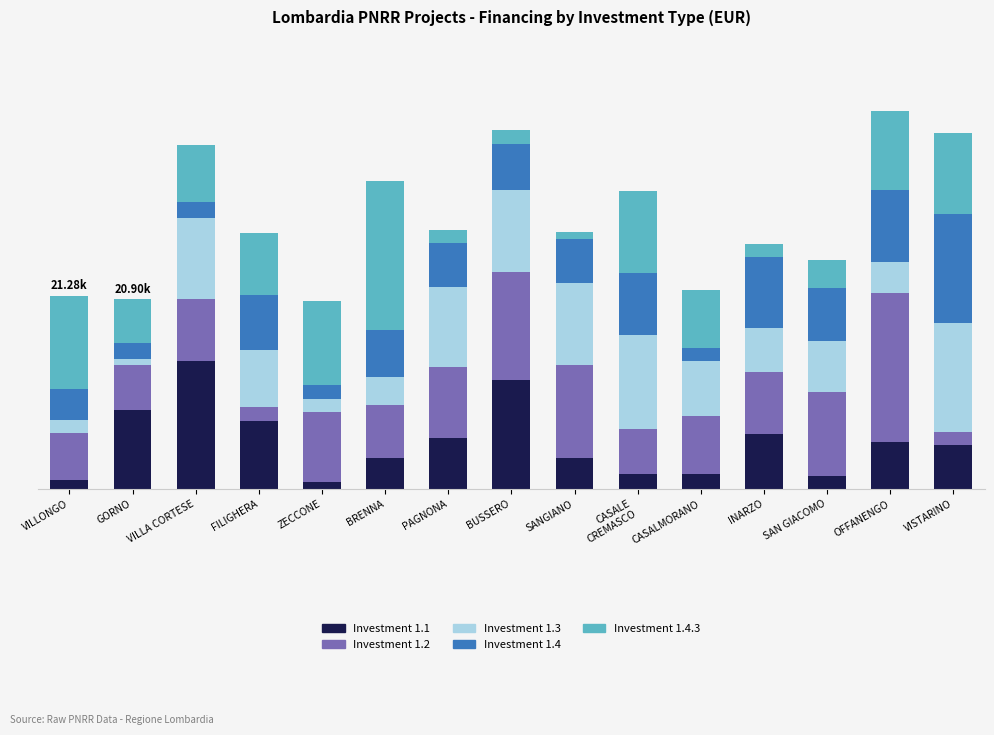

True or false: 1.4 has a value of 7347 at PAGNONA.

False